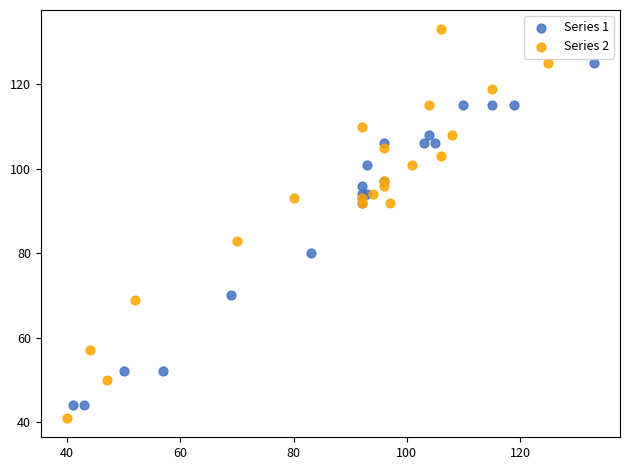

Which series has the largest Y range (max minus min)?

Series 2